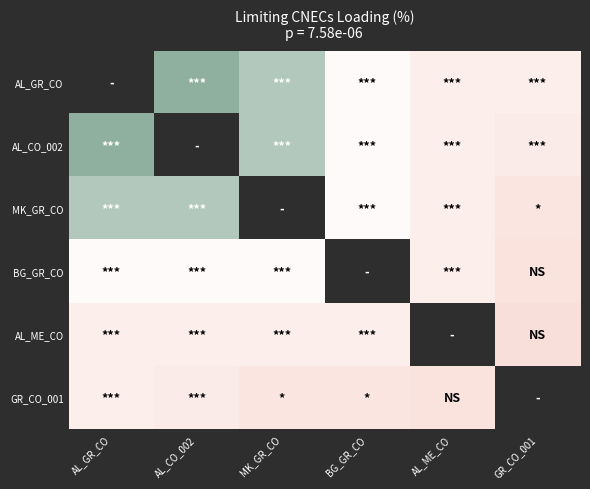

What is the maximum value shown in the chart?

95.0